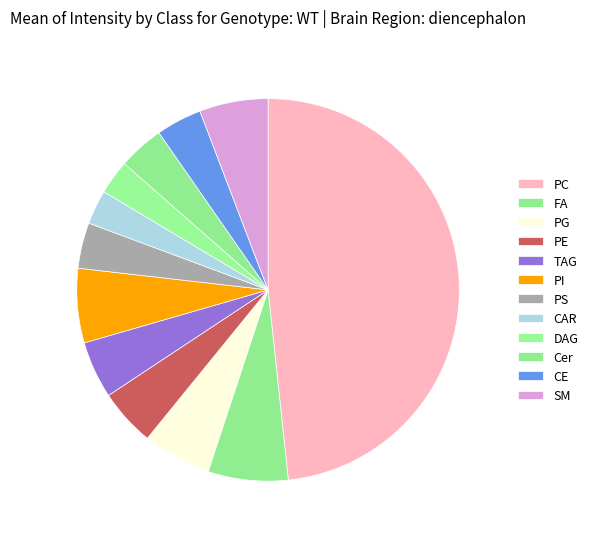

Count the number of slices in the pie.

12